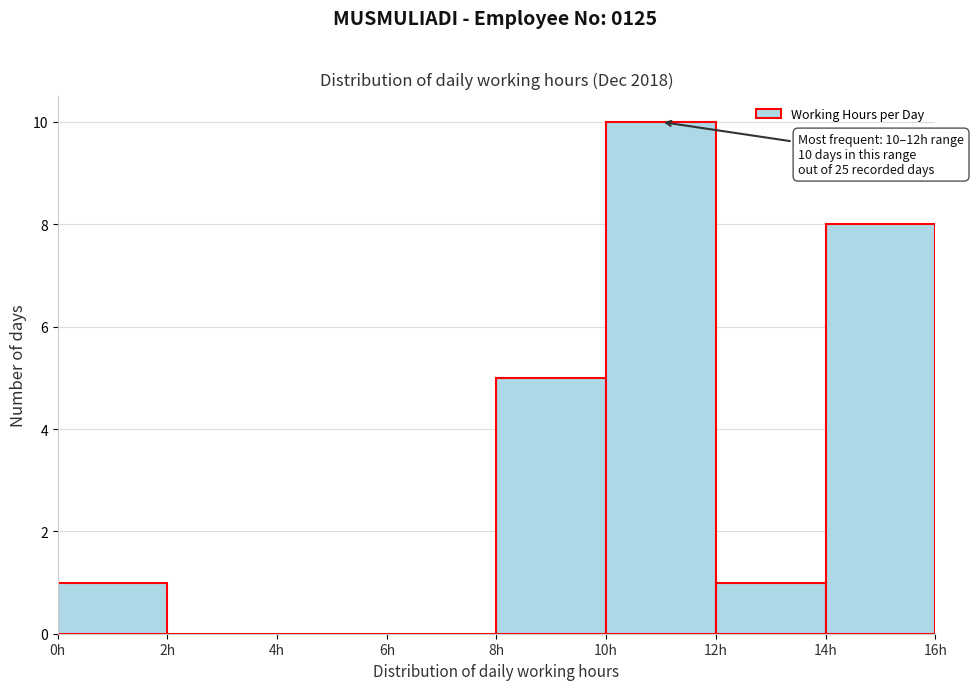

Which range on the x-axis has the tallest bar?

10 to 12